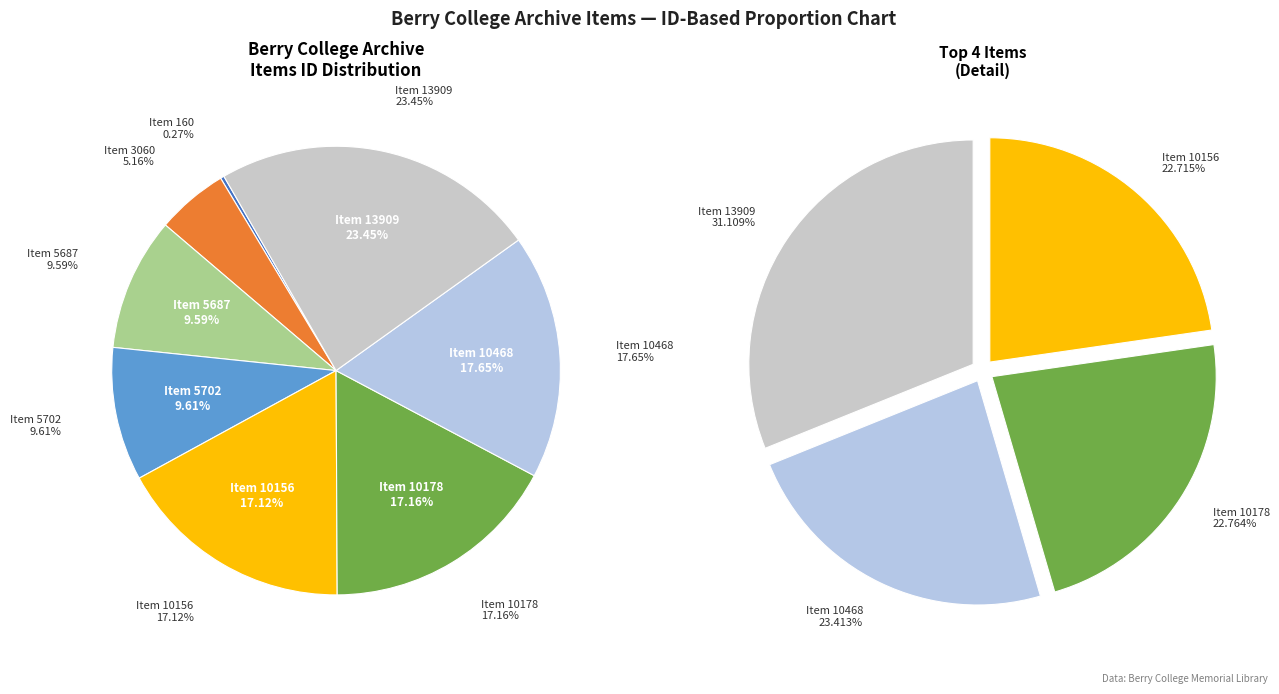

What is the change in value from Item 10178 to Item 10468?

+290